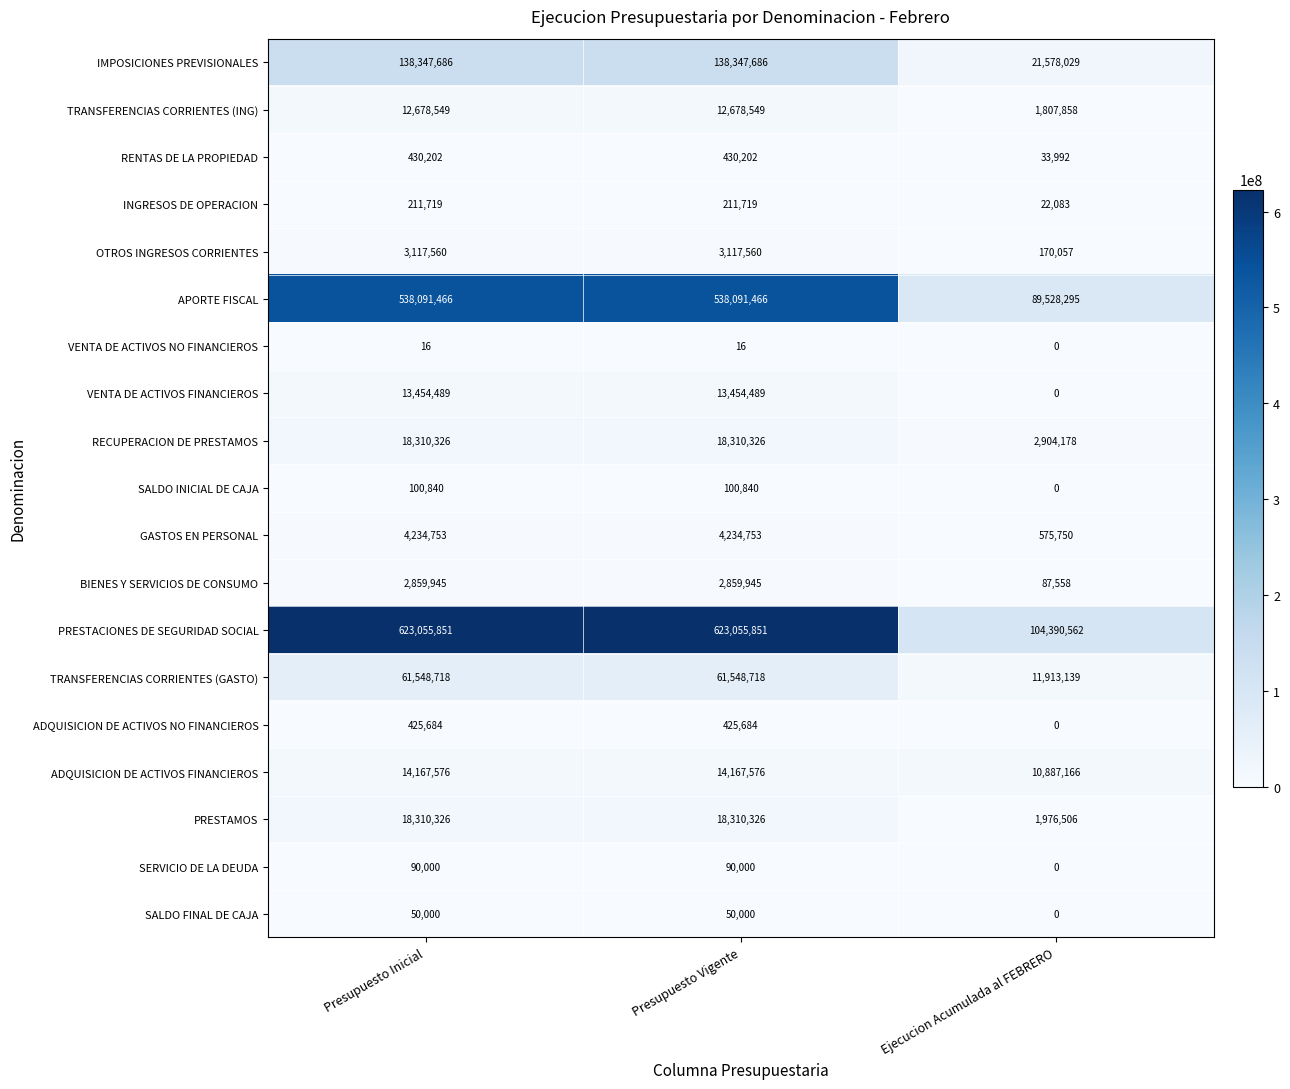

What is the sum of all RENTAS DE LA PROPIEDAD values?

894396